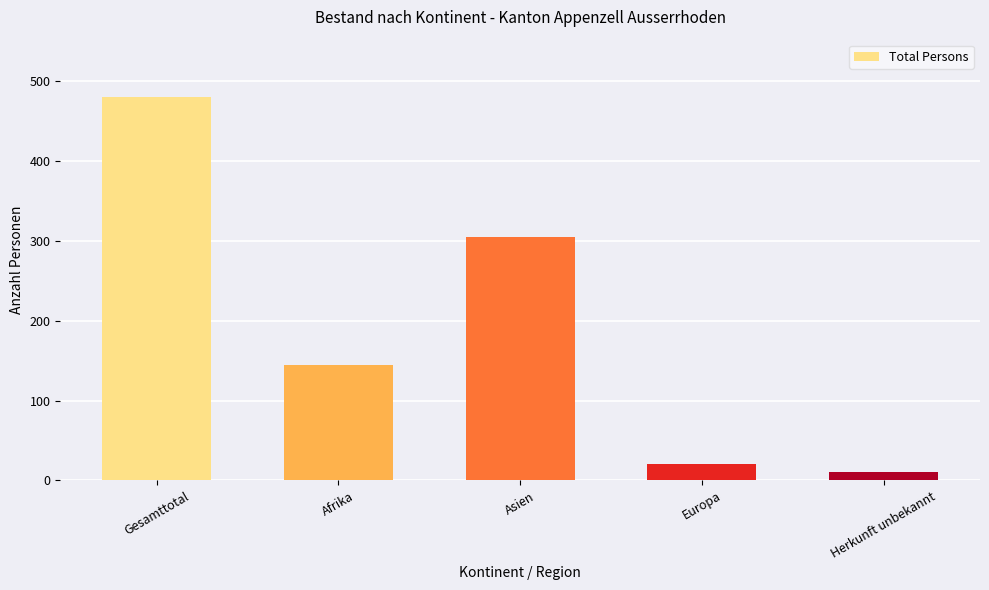

How many distinct data groups are displayed?

1